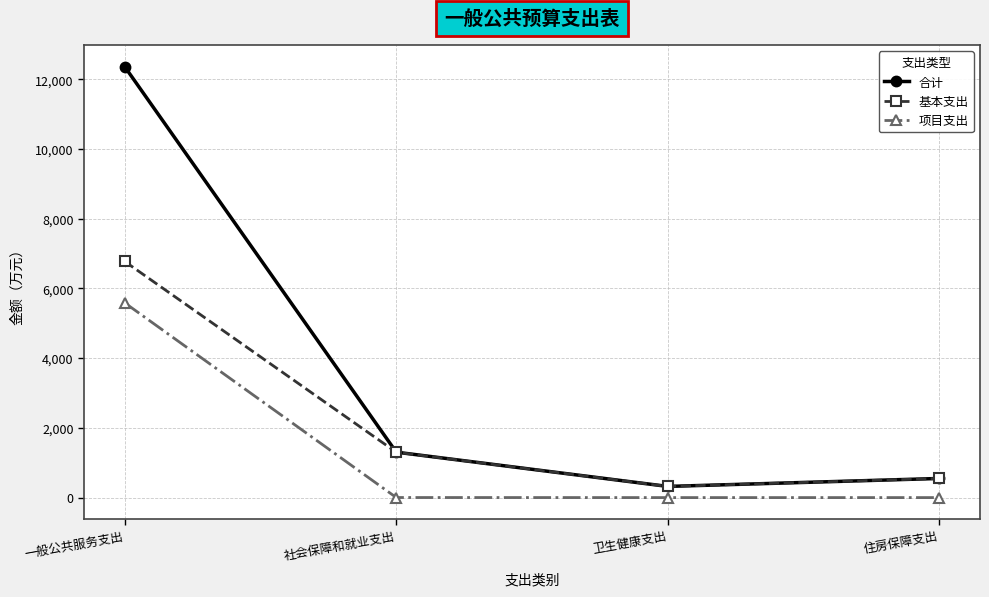

True or false: 项目支出 has a value of 2678.4 at 一般公共服务支出.

False